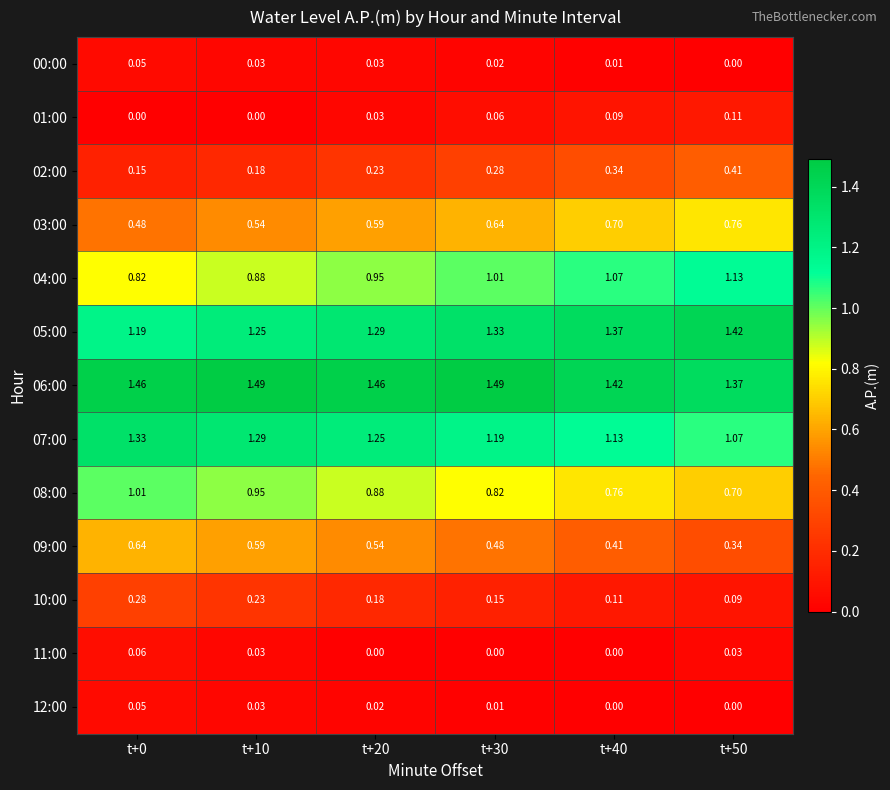

Is the value of 08:00 at t+30 greater than the value of 05:00 at t+40?

No